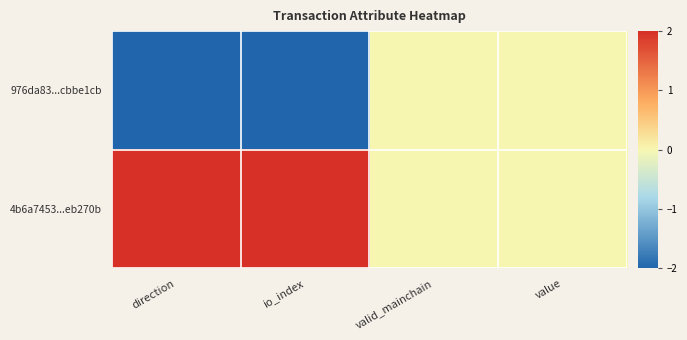

Reading right to left, what are all the values shown in this chart?

976da83...cbbe1cb: value=0	valid_mainchain=0	io_index=-2	direction=-2
4b6a7453...eb270b: value=0	valid_mainchain=0	io_index=2	direction=2